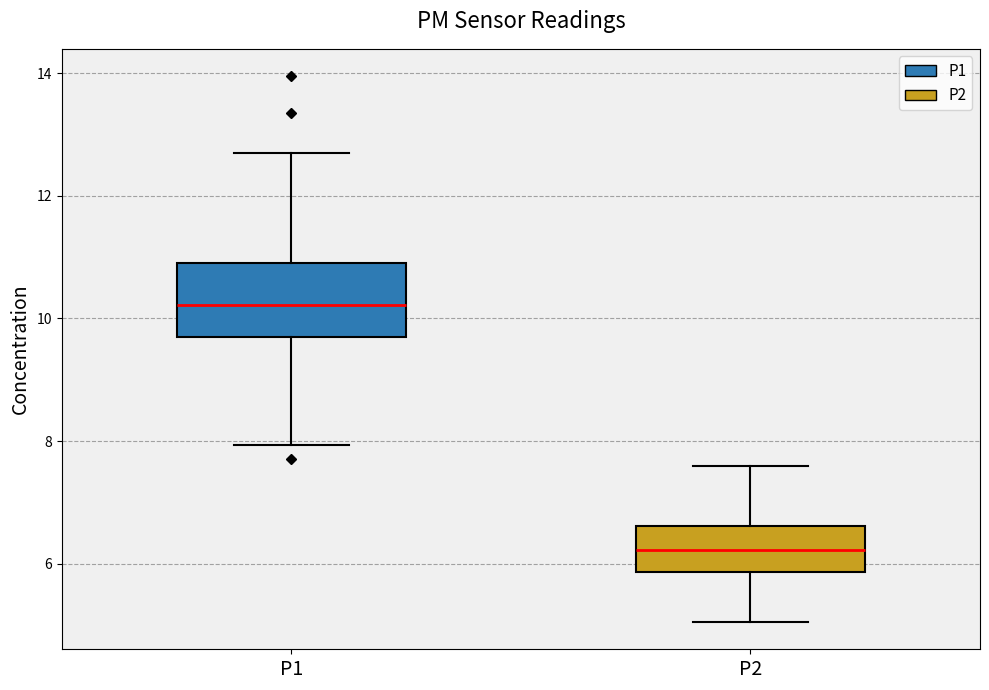

Which box has the highest median line?

P1